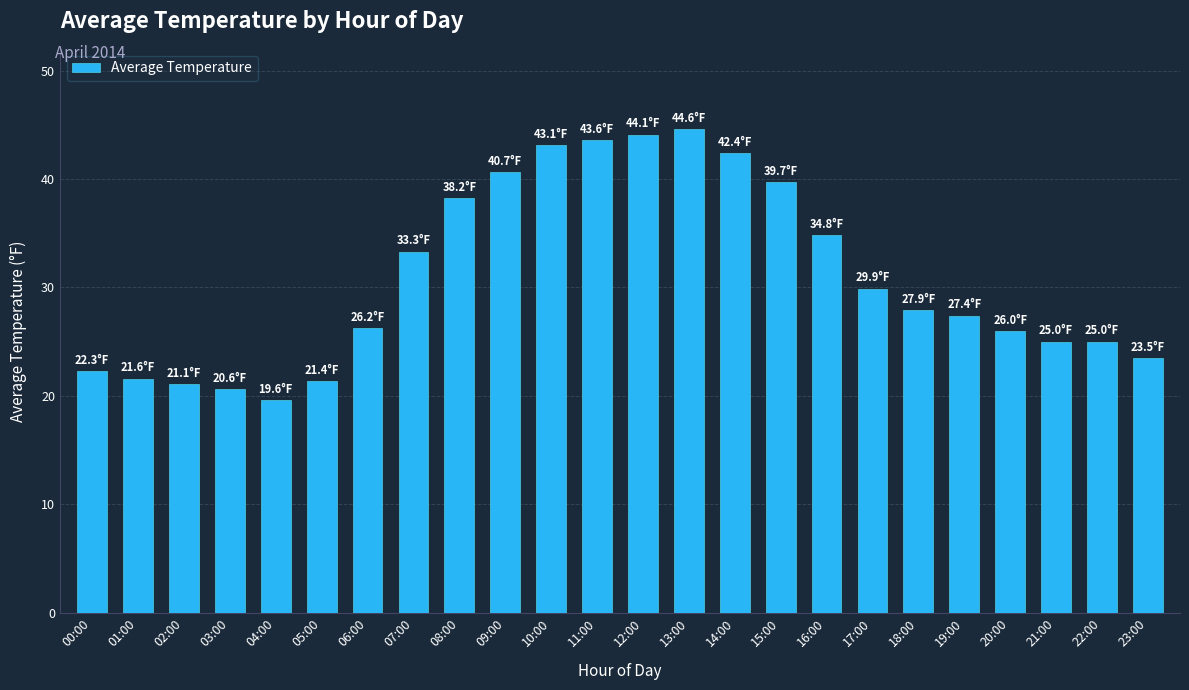

What is the ratio of the value at 04:00 to the value at 16:00?

0.6